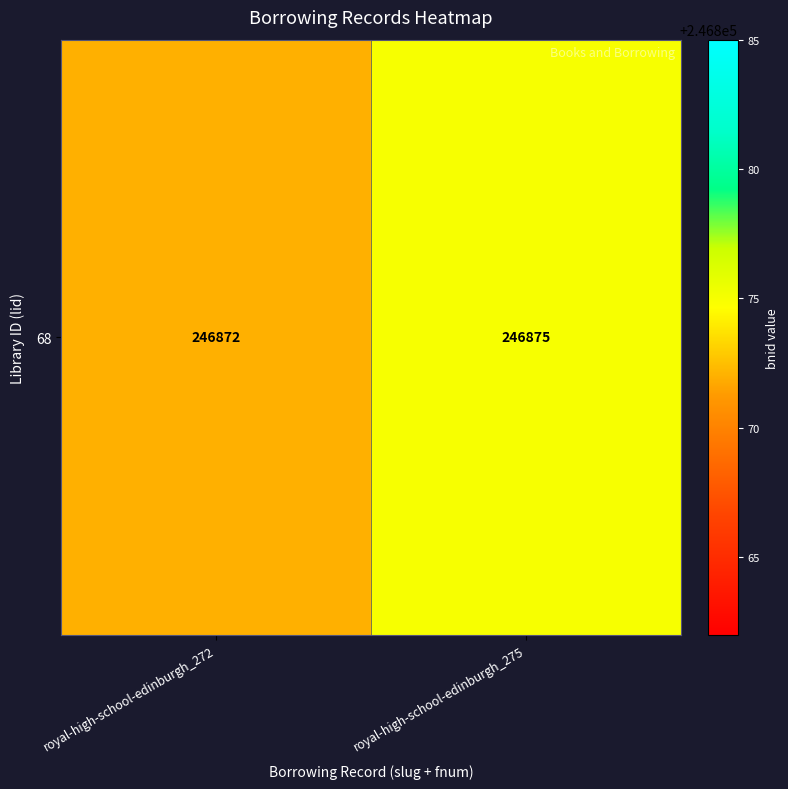

What is the sum of all values?

493747